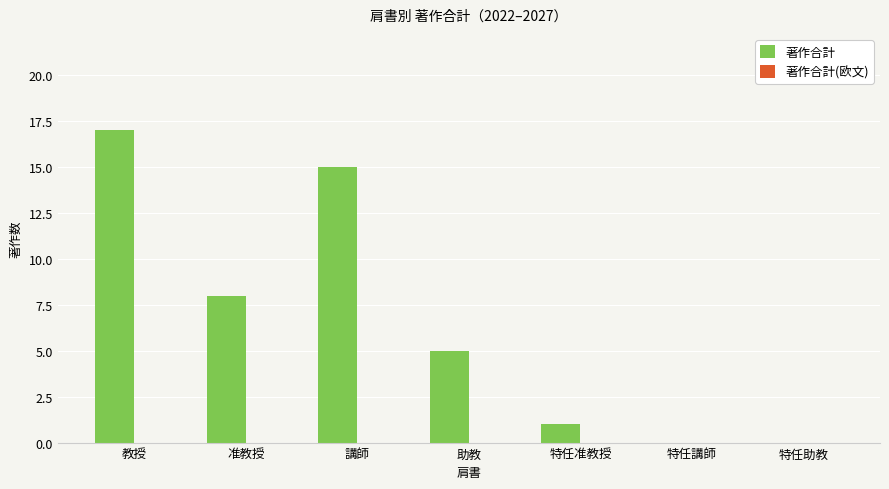

The chart shows a value of 8 at 助教. True or false?

False